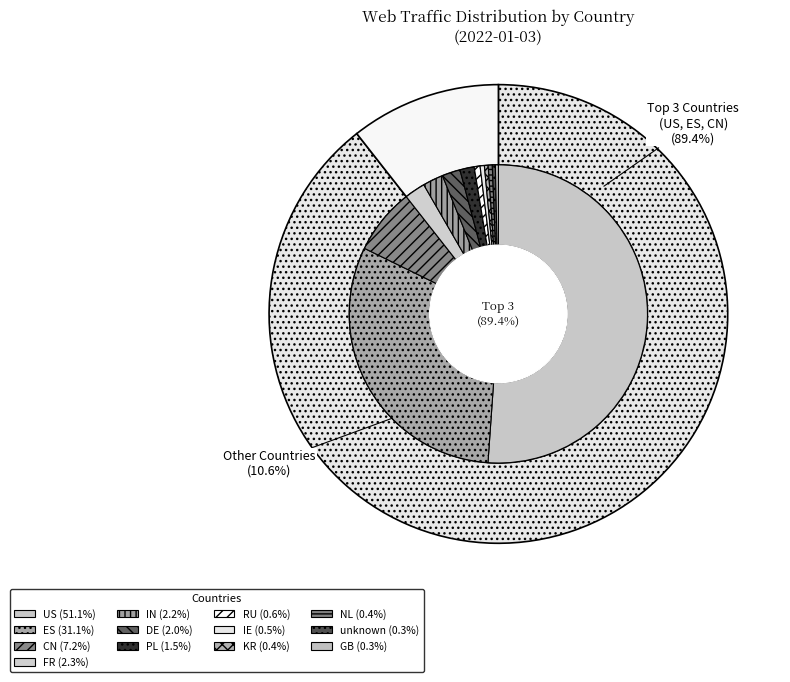

Combined, do DE and GB account for over 50%?

No